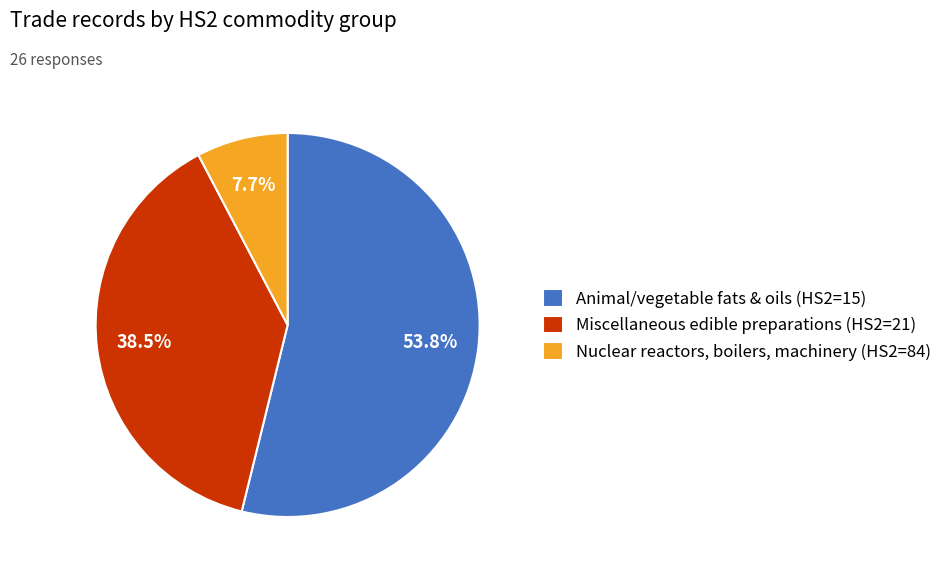

What portion of the pie excludes Animal/vegetable fats & oils (HS2=15)?

46.2%